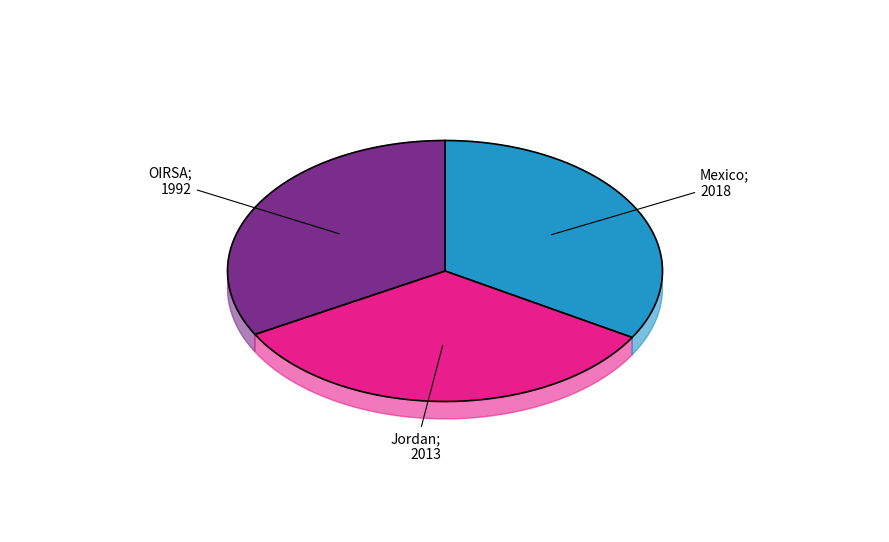

What is the smallest slice in the pie chart?

OIRSA